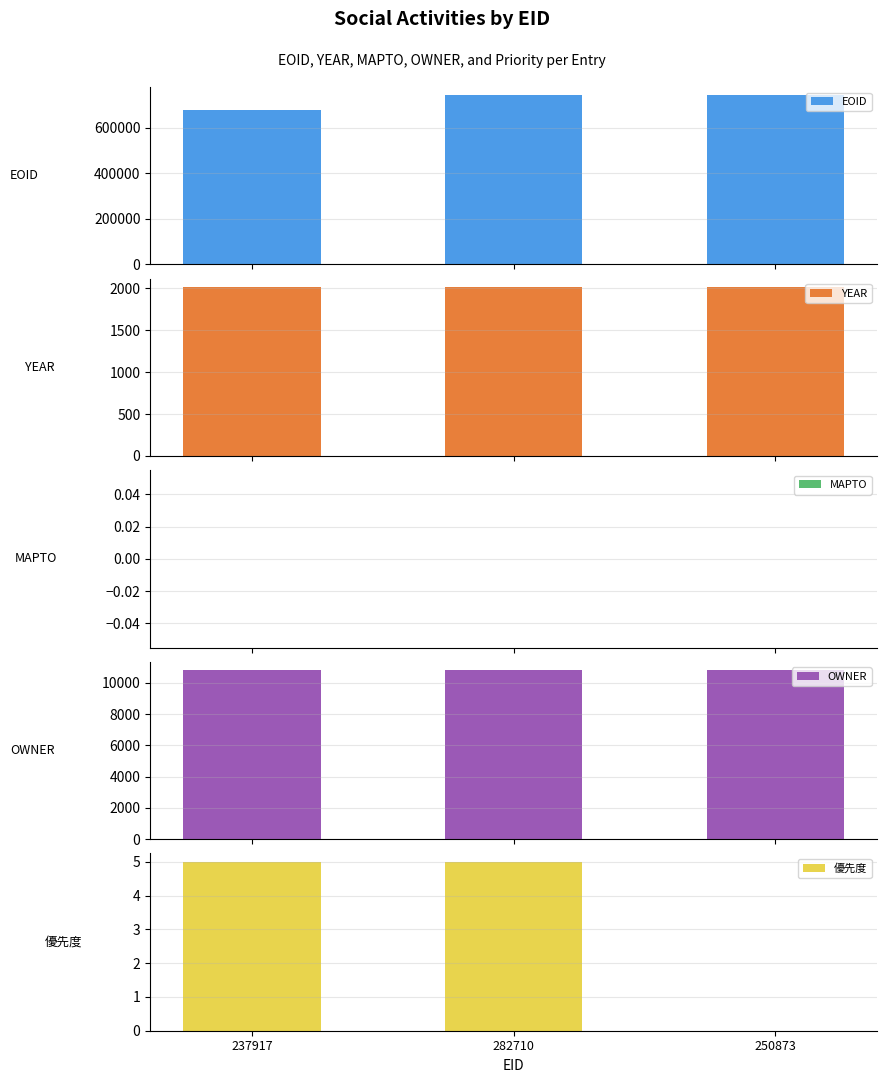

Which series has the largest range (max minus min)?

EOID